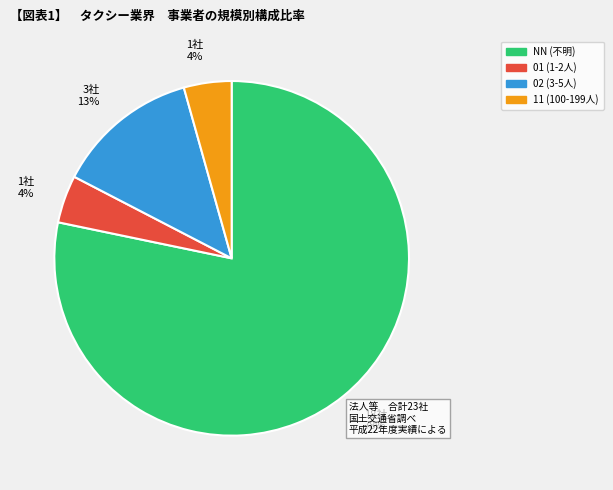

Combined, do 02 (3-5人) and NN (不明) account for over 50%?

Yes